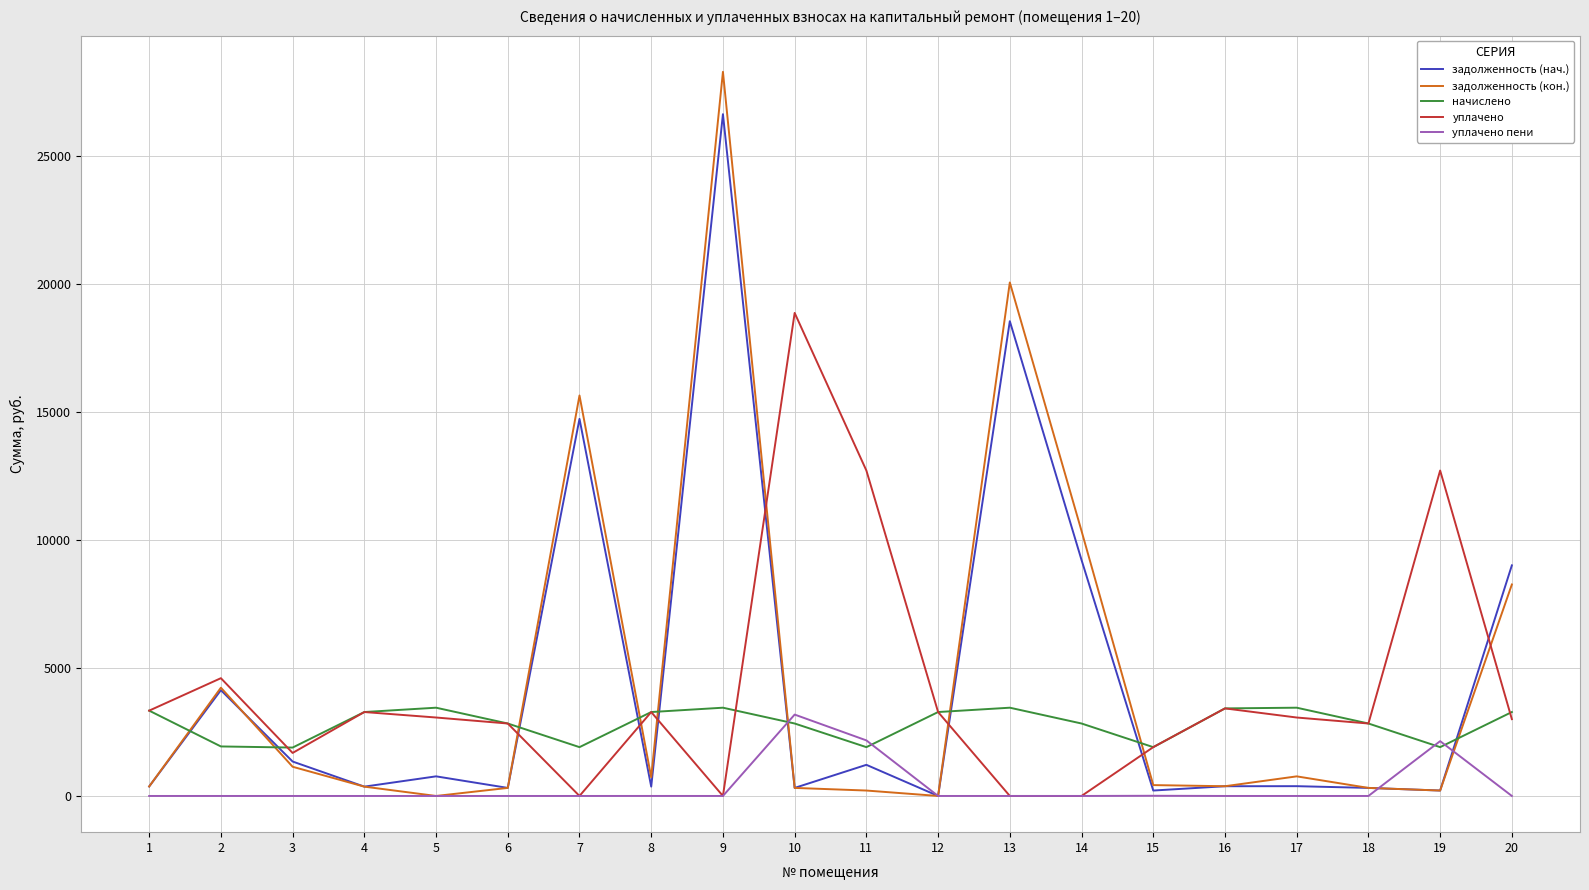

What are all the series names shown in the legend?

задолженность (нач.), задолженность (кон.), начислено, уплачено, уплачено пени